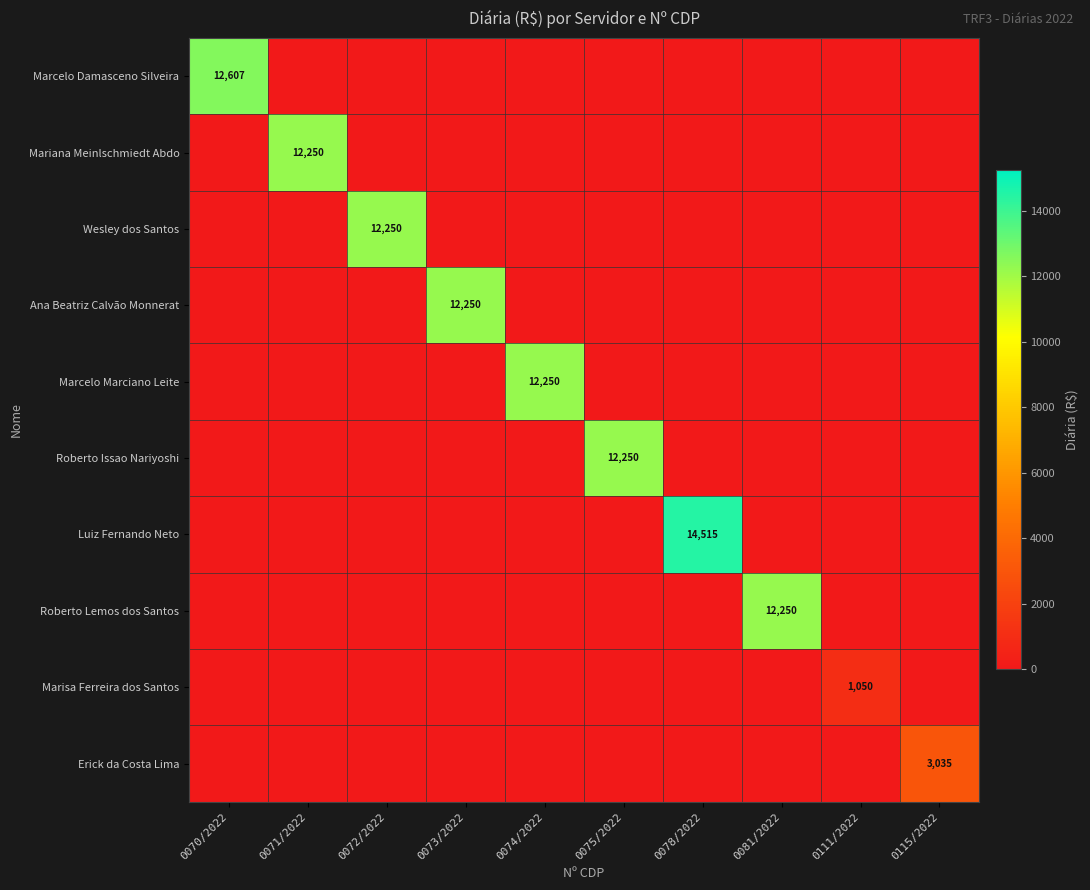

How many series are shown in this chart?

10